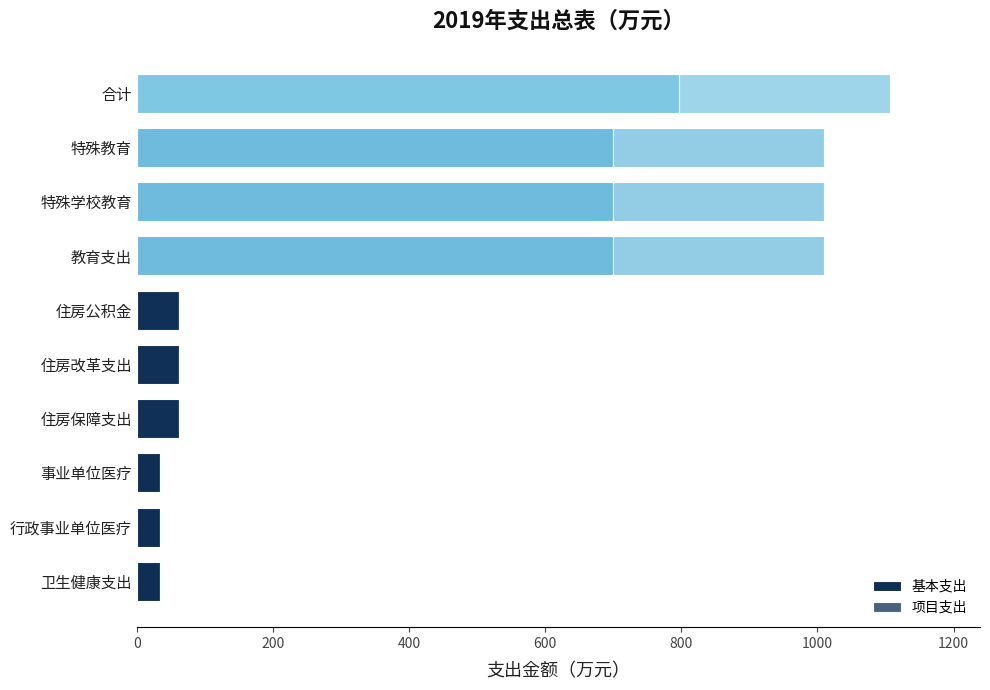

At how many categories does at least one series exceed 339?

4